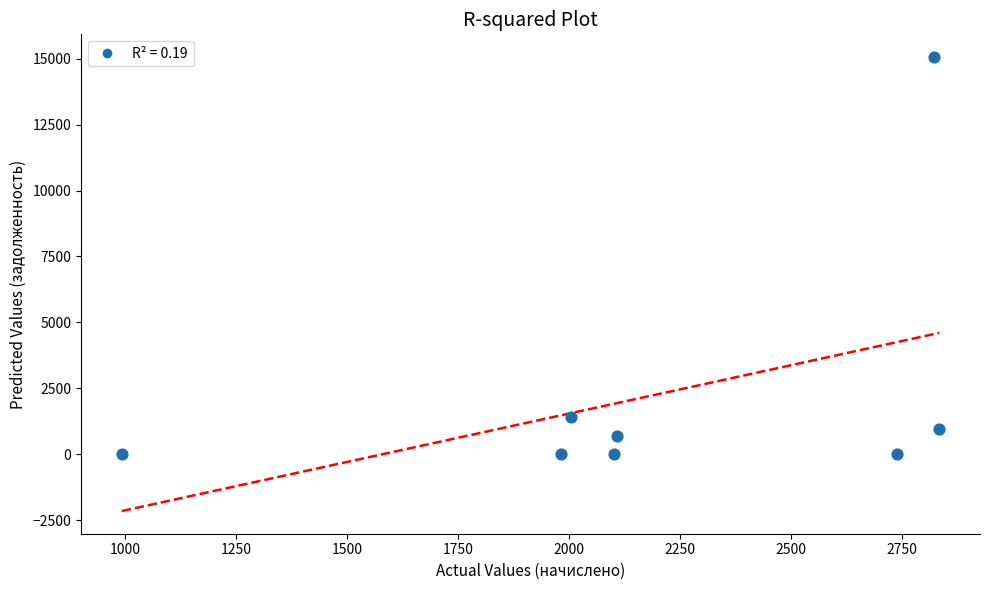

What Y value in the scatter plot is closest to 7532?

1426.5